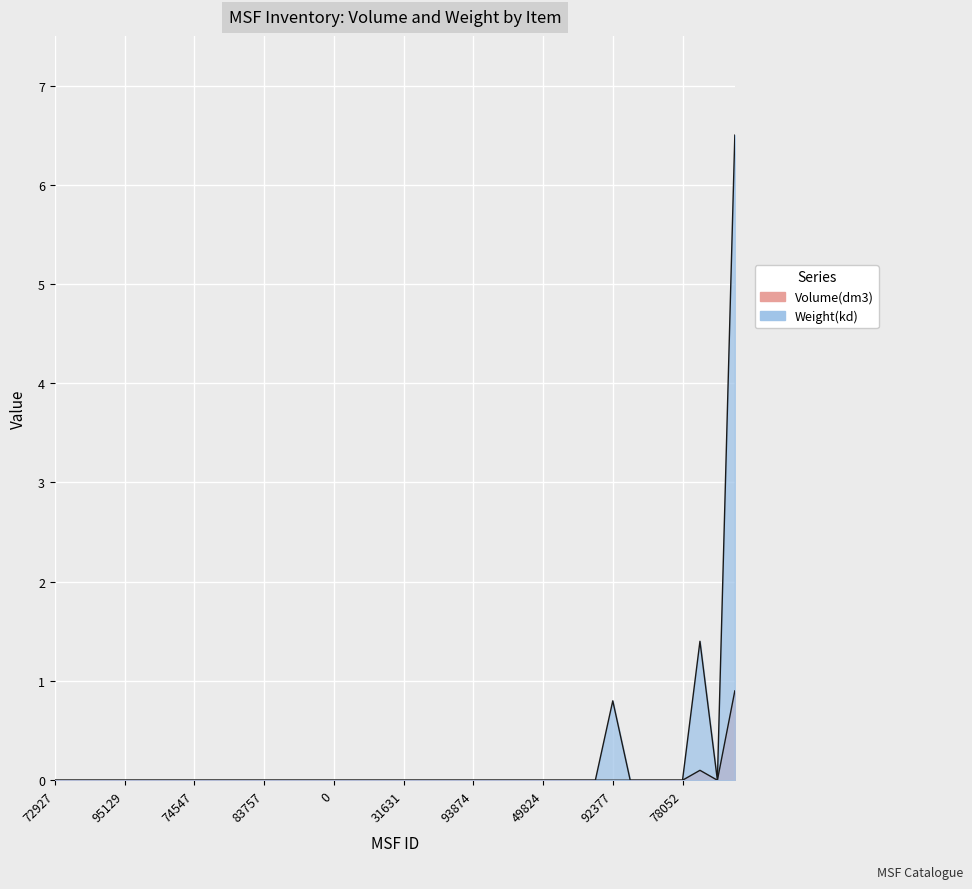

What are all the series names shown in the legend?

Volume(dm3), Weight(kd)